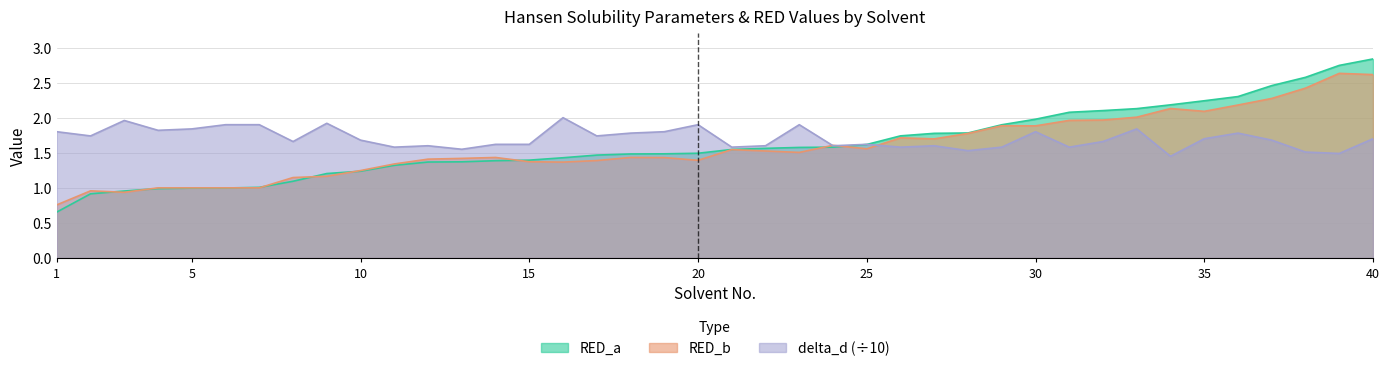

How many intersections are there between RED_b and RED_a?

9